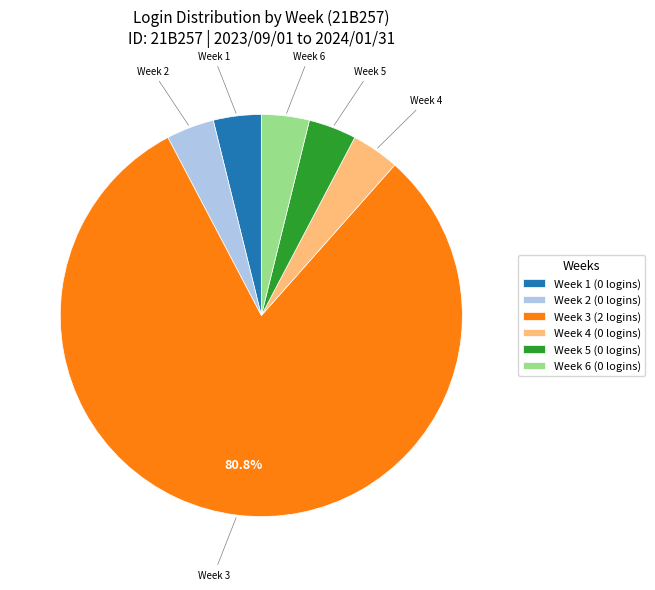

Do Week 4 and Week 3 together represent more than half of the pie?

Yes